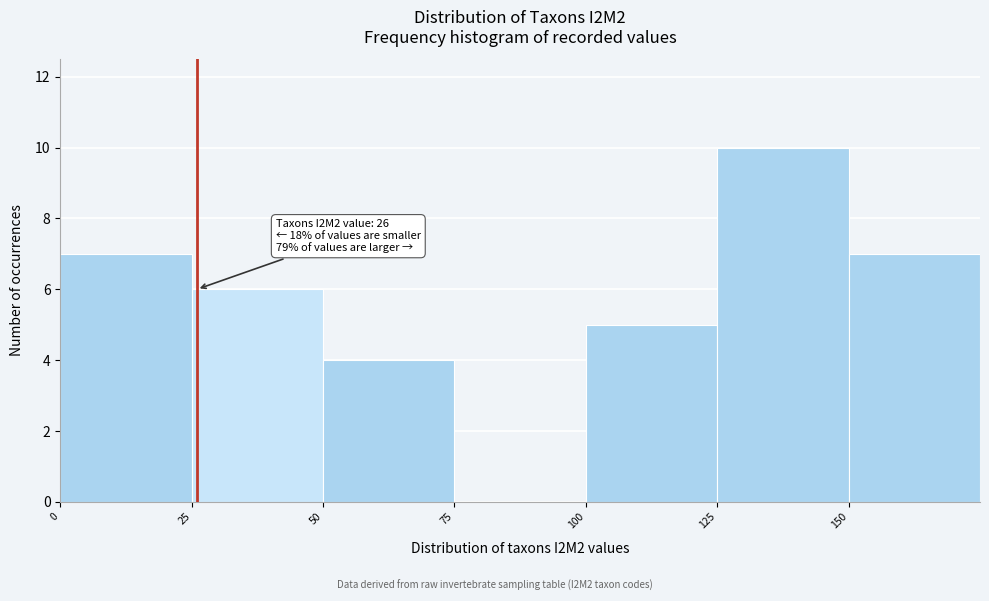

Which range on the x-axis has the tallest bar?

125 to 150